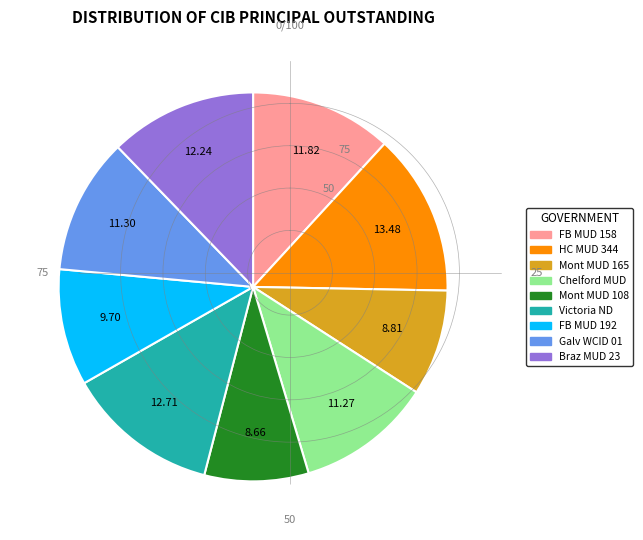

Is there a majority slice in this chart?

No